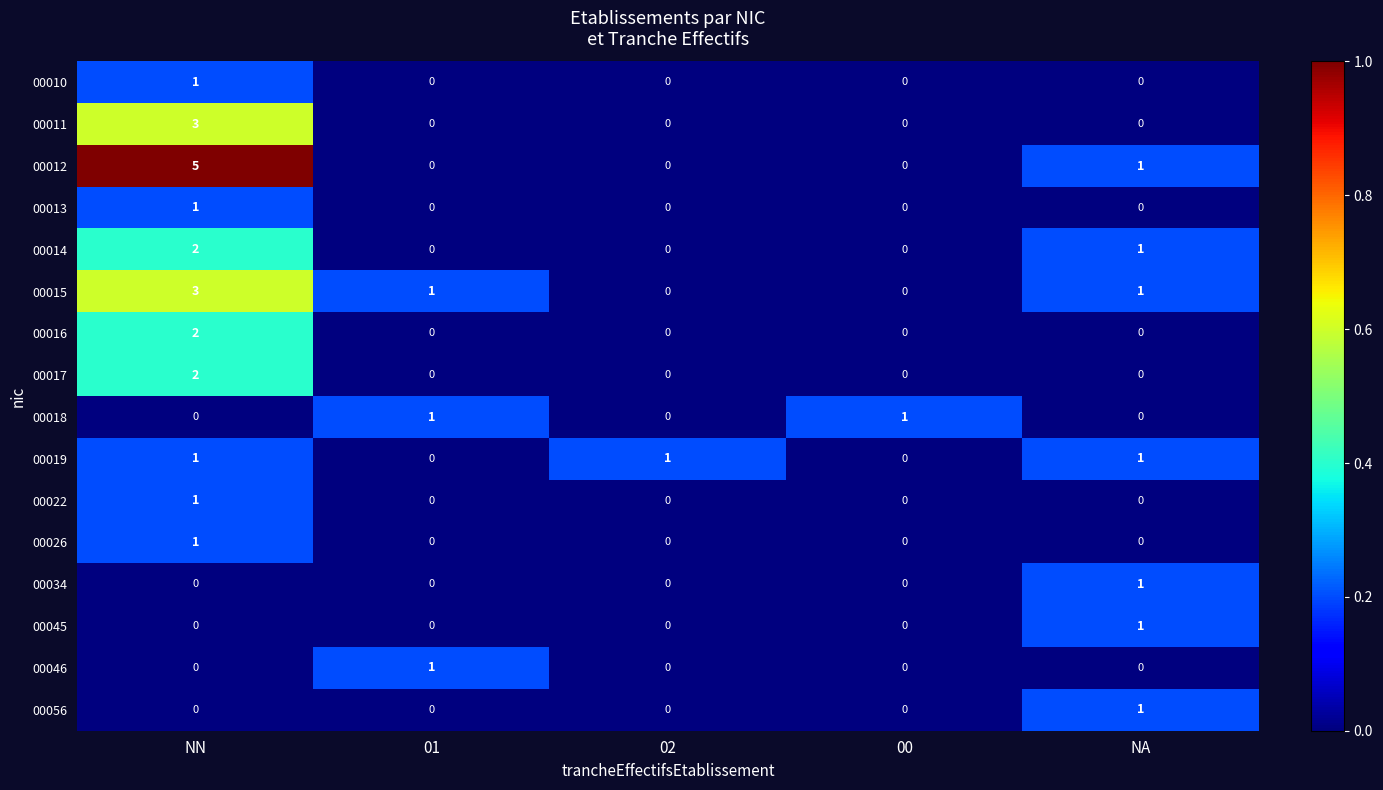

At which label does 00012 reach its peak?

NN